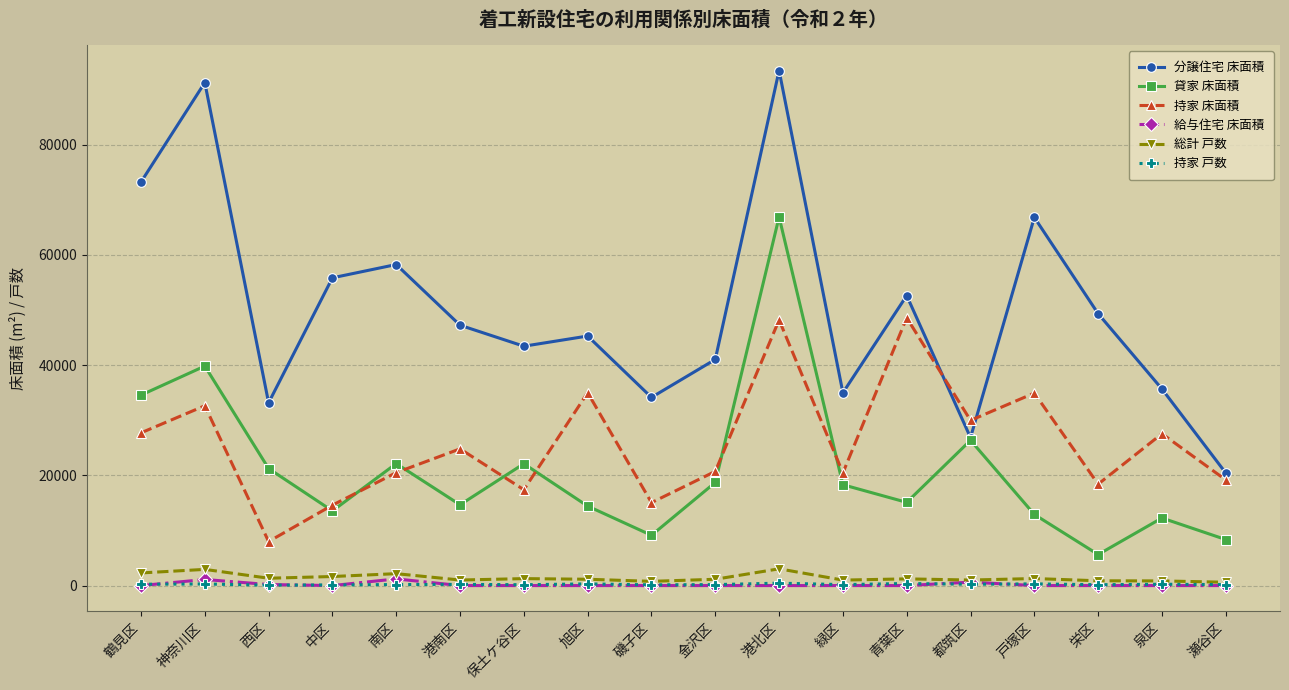

Read the 持家 戸数 value at 港南区, to the nearest 5.

215